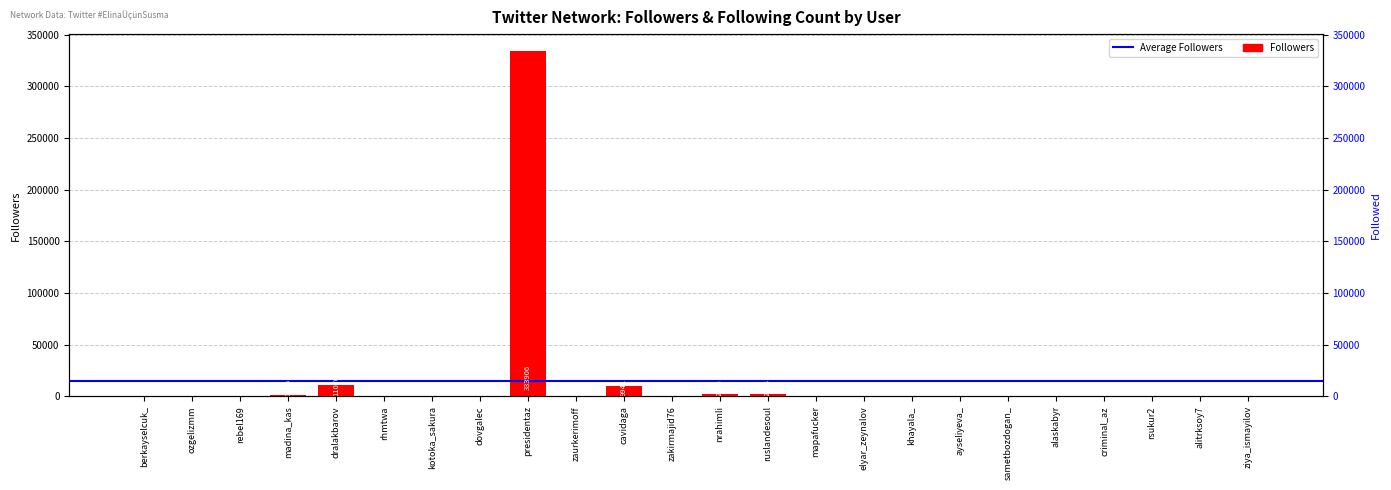

How many bars are there in total?

24